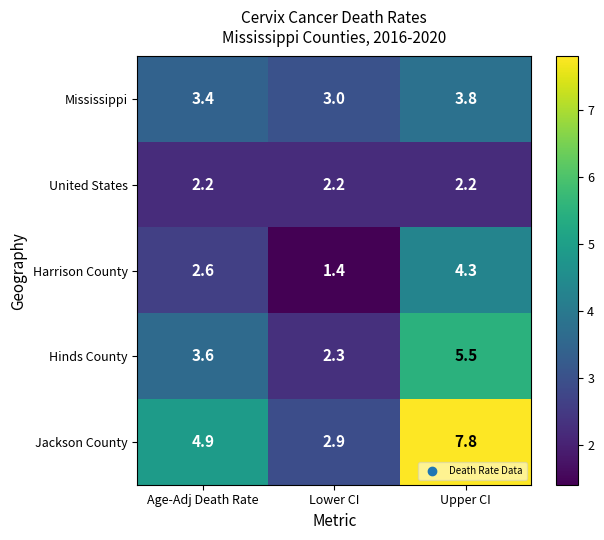

At which category does the chart reach its peak across all series?

Upper CI